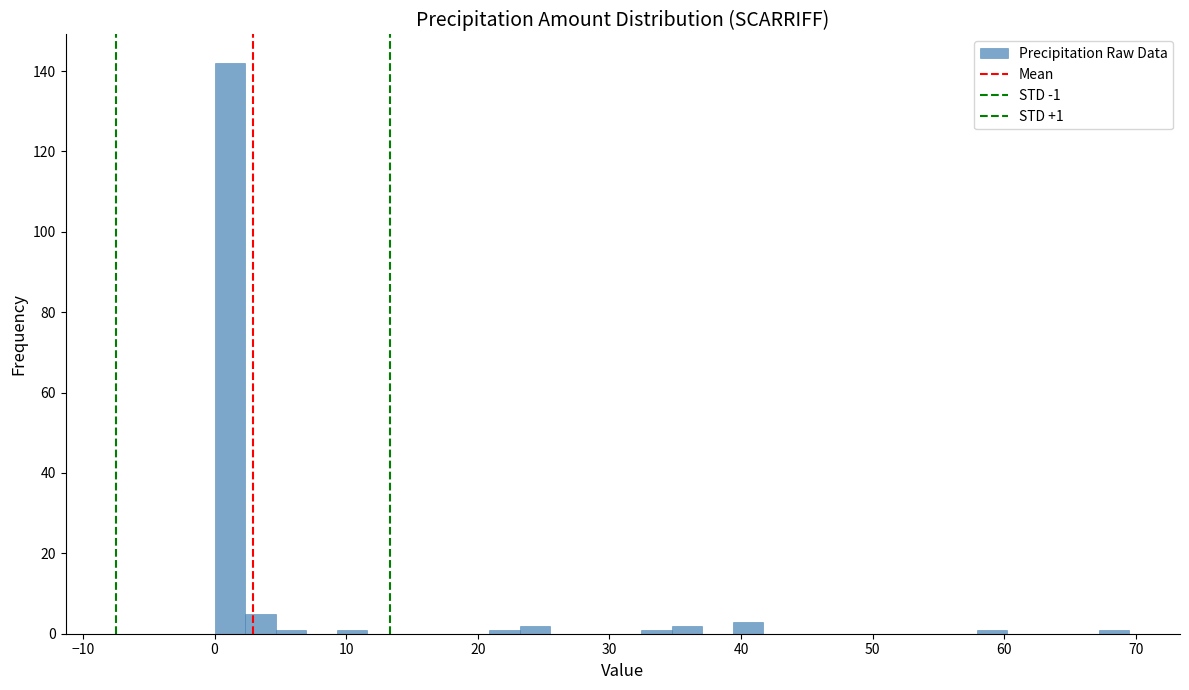

Read against the x-axis, roughly where is the centre of the tallest bar?

1